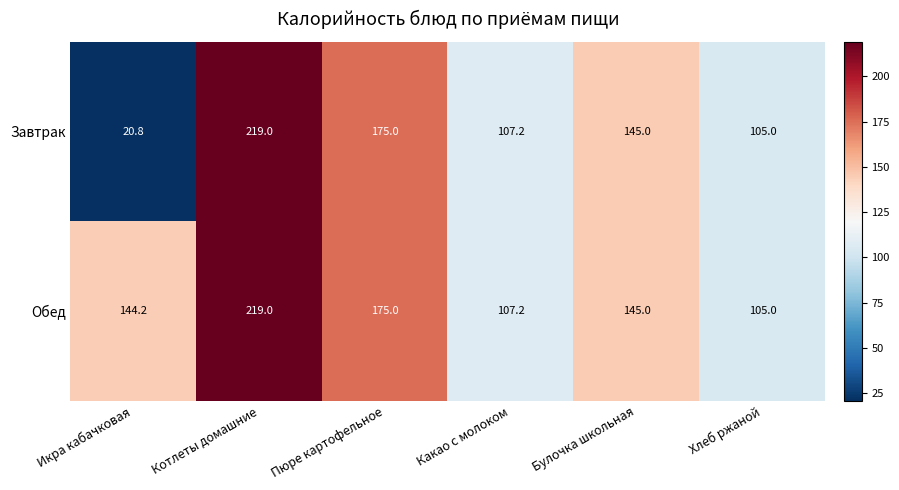

Reading left to right, transcribe all the data shown in this chart.

Завтрак: 20.8	219.0	175.0	107.2	145.0	105.0
Обед: 144.2	219.0	175.0	107.2	145.0	105.0